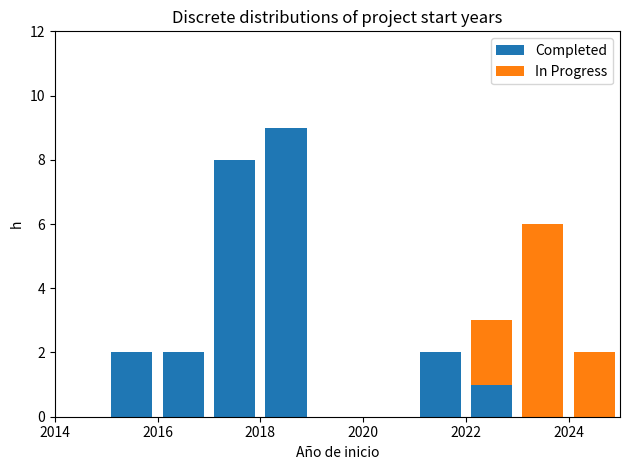

Reading left to right, list every stacked bar in this chart as the range it spans on the x-axis followed by its total height. The values are not printed on the chart, so give them approximately, as read against the axis.

2014 to 2015: 0
2015 to 2016: 2
2016 to 2017: 2
2017 to 2018: 8
2018 to 2019: 9
2019 to 2020: 0
2020 to 2021: 0
2021 to 2022: 2
2022 to 2023: 3
2023 to 2024: 6
2024 to 2025: 2